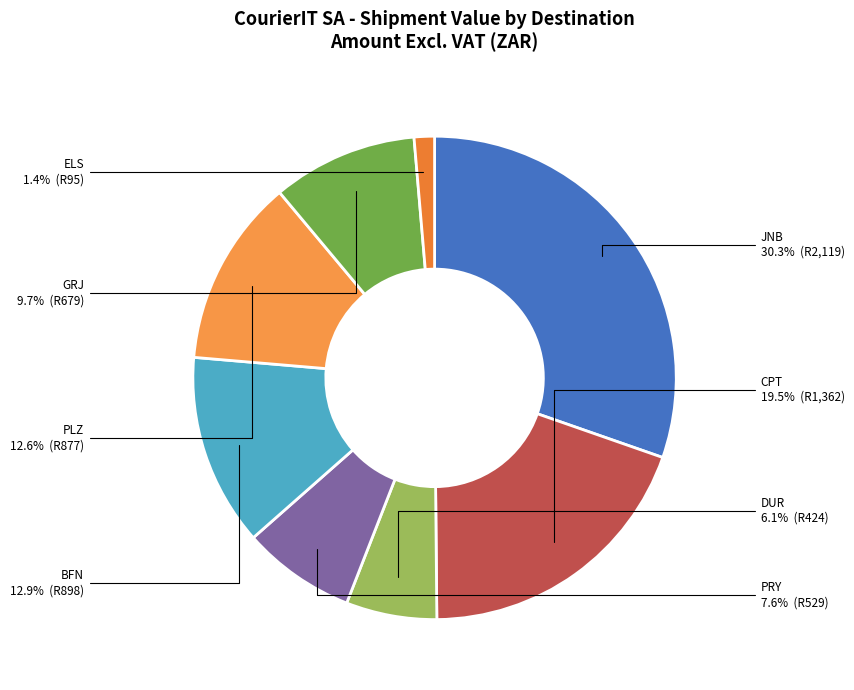

Approximately how many times larger is the value at PLZ compared to JNB?

0.4